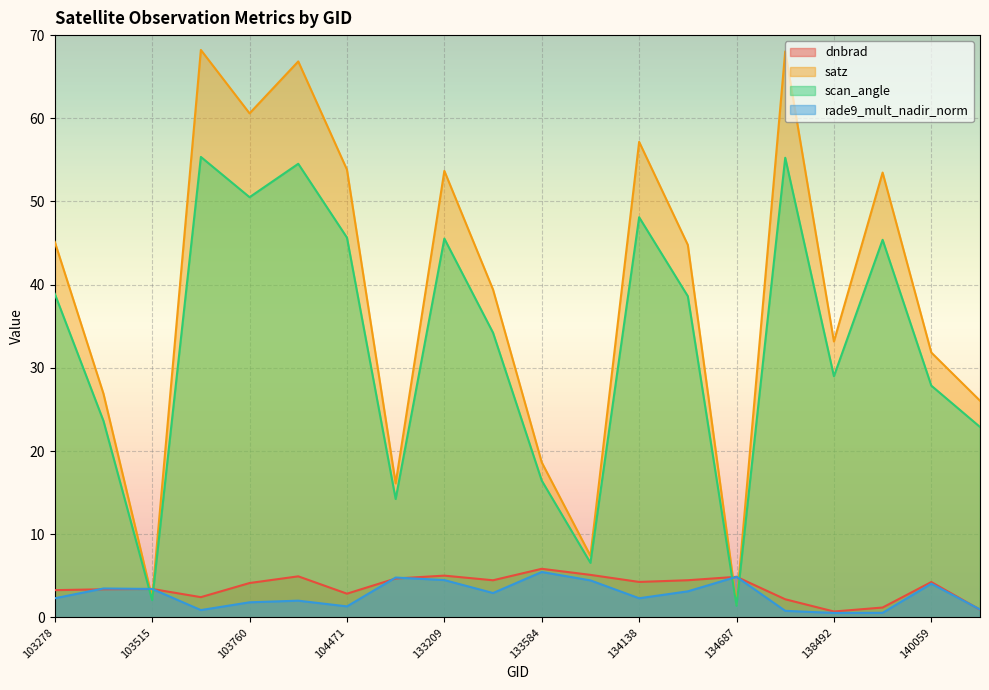

Is it true that satz equals 29.5 at 133209?

False